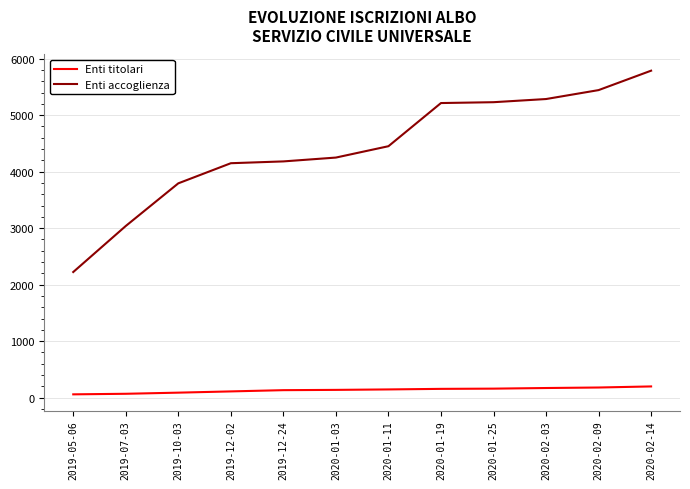

How many values in the Enti accoglienza series are below 4450?

6